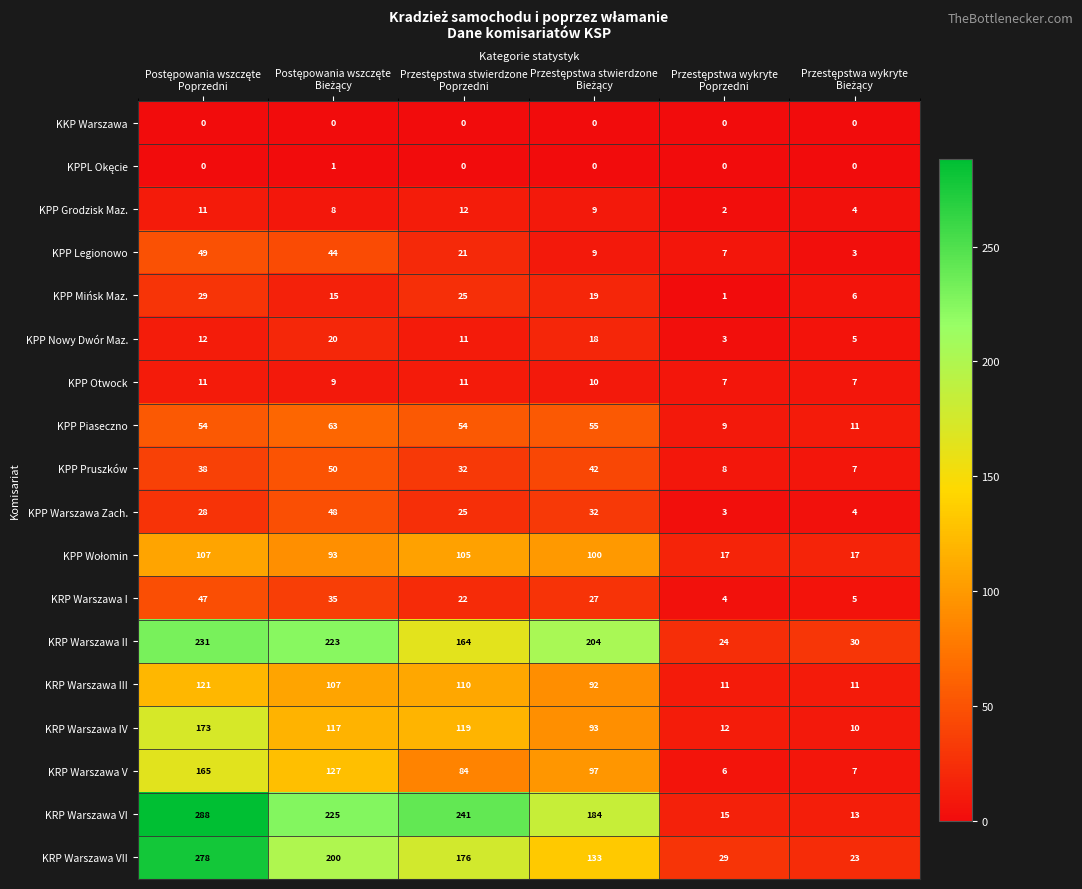

What is the maximum value shown in the chart?

288